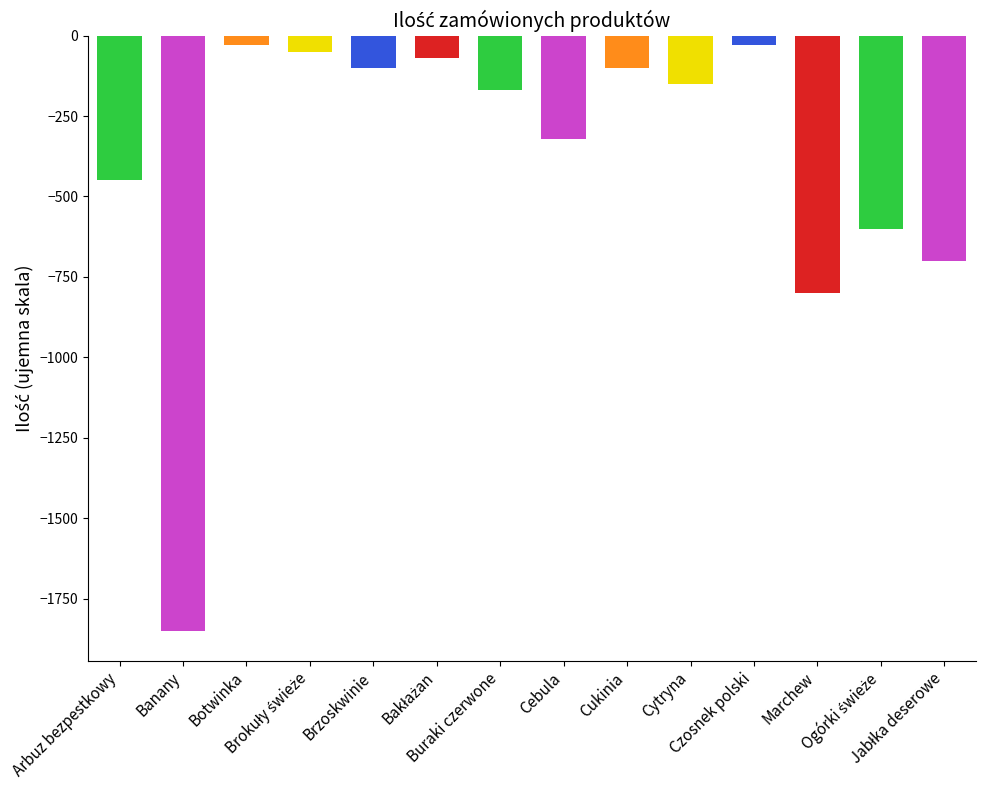

The value at Arbuz bezpestkowy is 450. True or false?

True